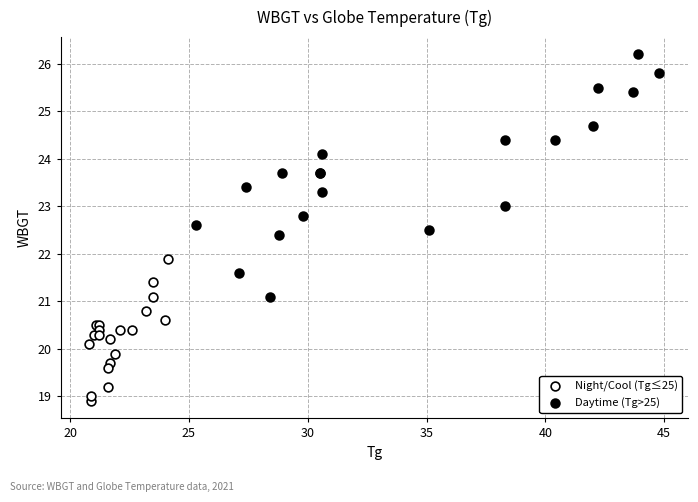

Which series reaches the maximum Y coordinate?

Daytime (Tg>25)